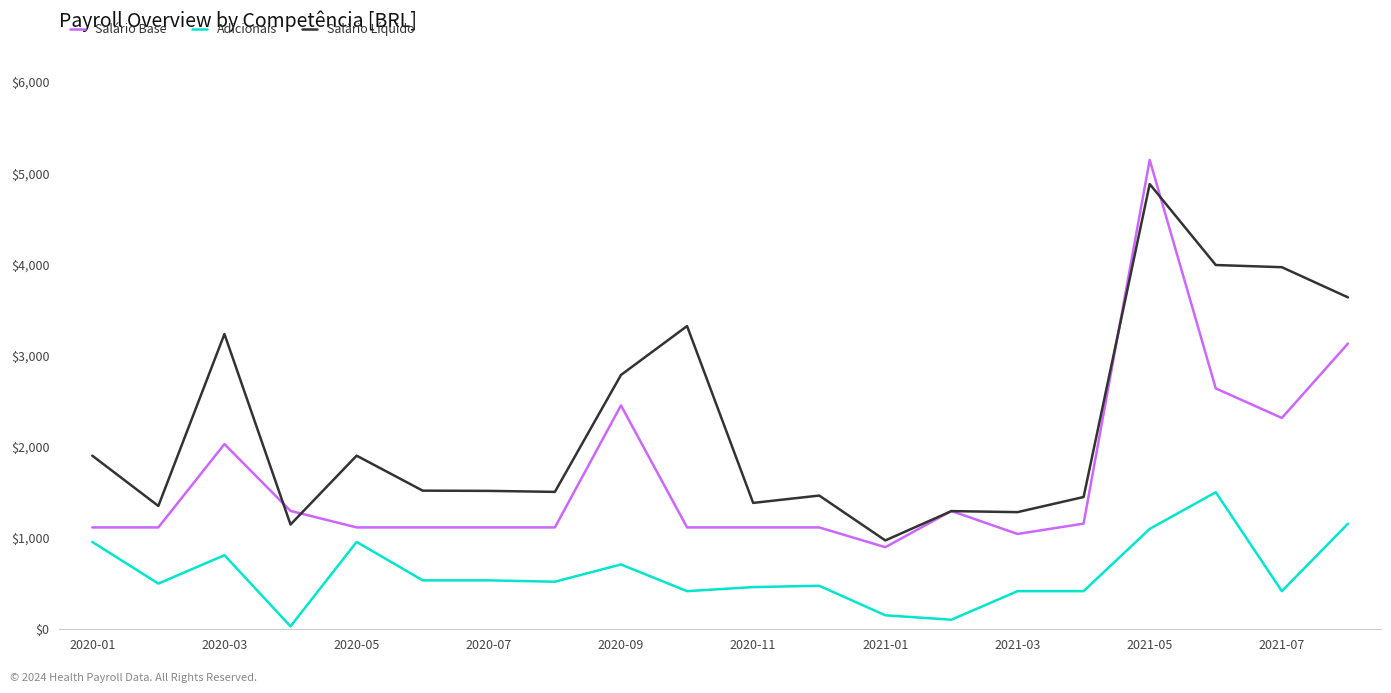

List the series in order of their peak value, lowest first.

Adicionais, Salário Líquido, Salário Base